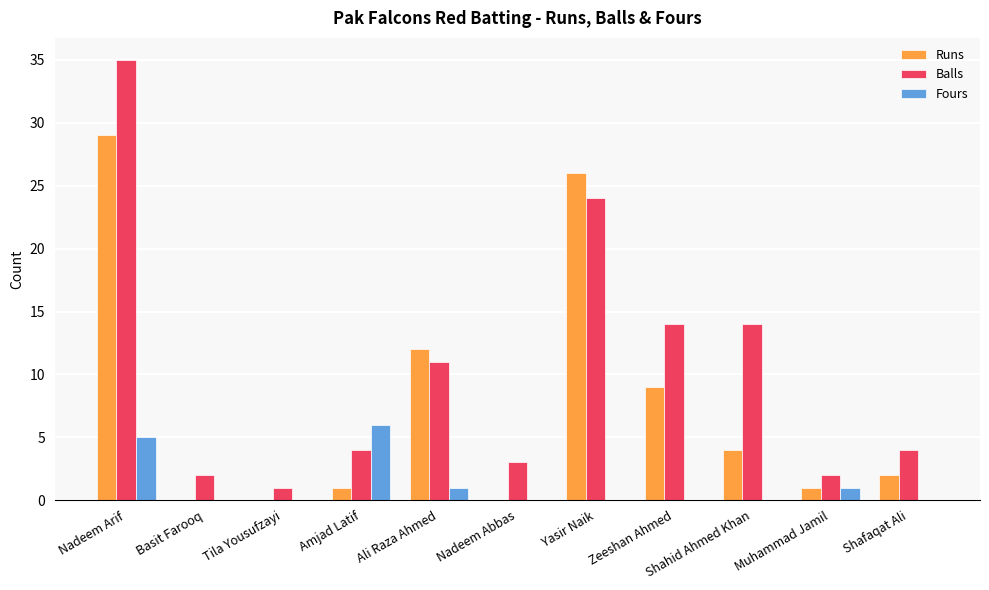

Is the value of Runs at Zeeshan Ahmed greater than the value of Fours at Tila Yousufzayi?

Yes